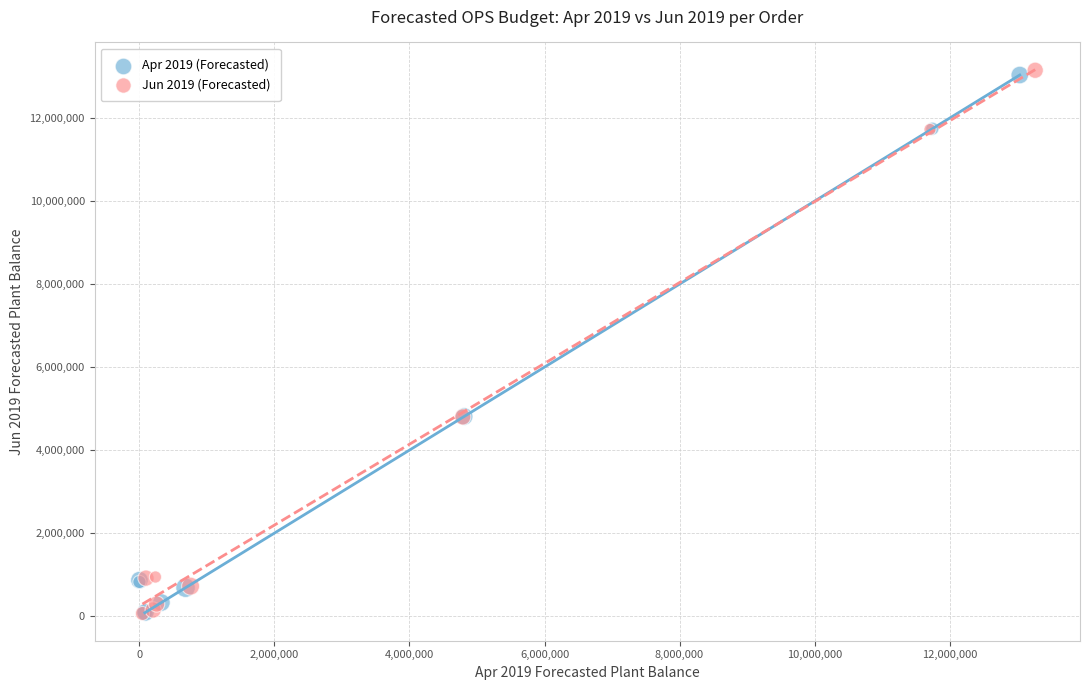

Which series has the largest Y range (max minus min)?

Jun 2019 (Forecasted)